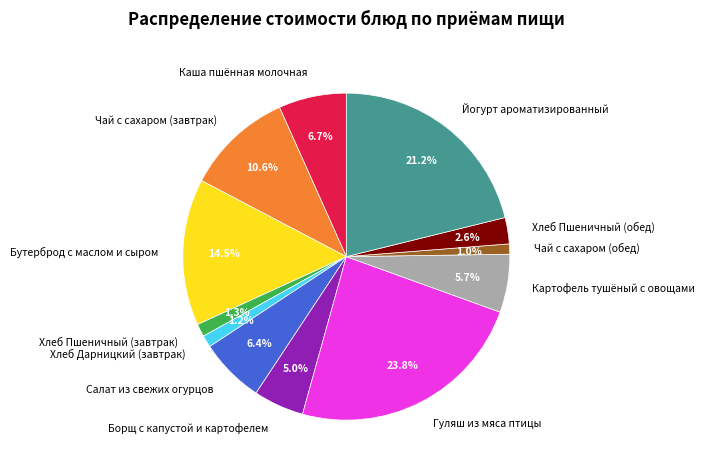

What portion of the pie excludes Картофель тушёный с овощами?

94.3%